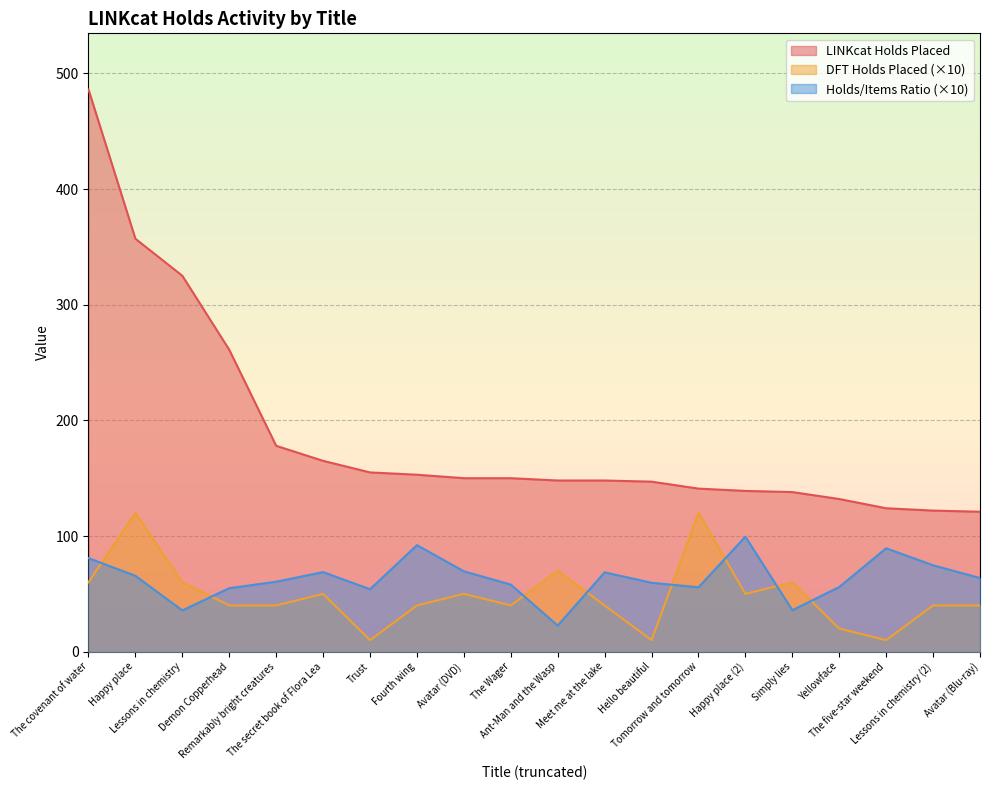

Reading right to left, list all the values displayed in this chart.

LINKcat Holds Placed: Avatar (Blu-ray)=121.0	Lessons in chemistry (2)=122.0	The five-star weekend=124.0	Yellowface=132.0	Simply lies=138.0	Happy place (2)=139.0	Tomorrow and tomorrow=141.0	Hello beautiful=147.0	Meet me at the lake=148.0	Ant-Man and the Wasp=148.0	The Wager=150.0	Avatar (DVD)=150.0	Fourth wing=153.0	Trust=155.0	The secret book of Flora Lea=165.0	Remarkably bright creatures=178.0	Demon Copperhead=261.0	Lessons in chemistry=325.0	Happy place=357.0	The covenant of water=486.0
DFT Holds Placed: Avatar (Blu-ray)=40.0	Lessons in chemistry (2)=40.0	The five-star weekend=10.0	Yellowface=20.0	Simply lies=60.0	Happy place (2)=50.0	Tomorrow and tomorrow=120.0	Hello beautiful=10.0	Meet me at the lake=40.0	Ant-Man and the Wasp=70.0	The Wager=40.0	Avatar (DVD)=50.0	Fourth wing=40.0	Trust=10.0	The secret book of Flora Lea=50.0	Remarkably bright creatures=40.0	Demon Copperhead=40.0	Lessons in chemistry=60.0	Happy place=120.0	The covenant of water=60.0
Bib holds/items ratio: Avatar (Blu-ray)=63.7	Lessons in chemistry (2)=74.7	The five-star weekend=89.4	Yellowface=55.9	Simply lies=35.9	Happy place (2)=99.4	Tomorrow and tomorrow=55.7	Hello beautiful=59.6	Meet me at the lake=68.6	Ant-Man and the Wasp=22.6	The Wager=58.0	Avatar (DVD)=69.5	Fourth wing=92.1	Trust=54.0	The secret book of Flora Lea=68.8	Remarkably bright creatures=60.5	Demon Copperhead=54.9	Lessons in chemistry=35.7	Happy place=65.6	The covenant of water=80.9